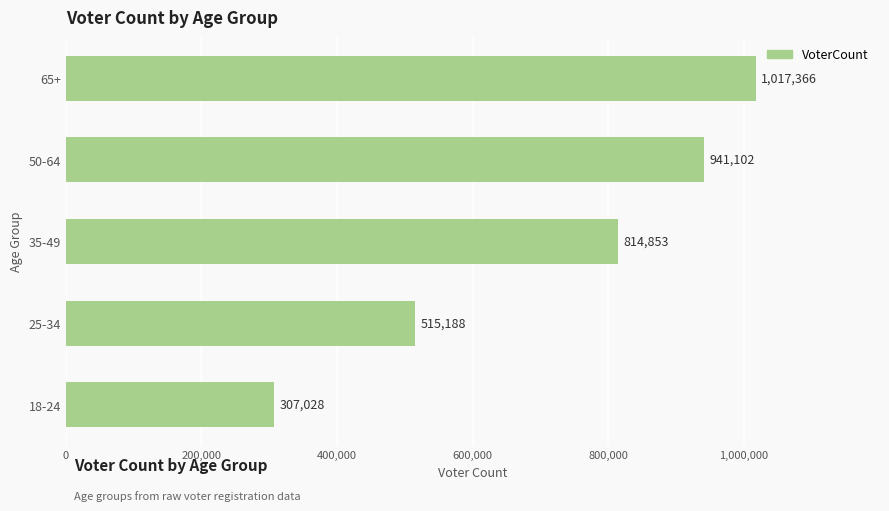

The value at 35-49 is 814853. True or false?

True